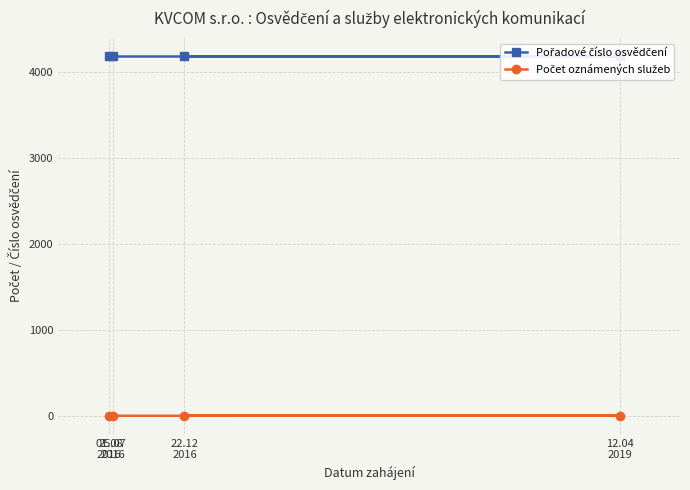

True or false: Pořadové číslo osvědčení has more than 2 interior local peaks.

False